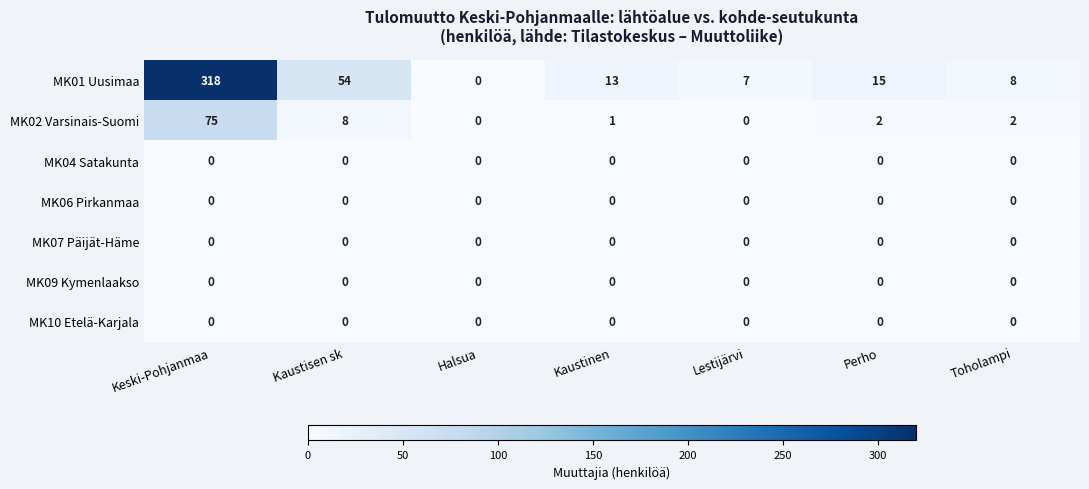

What is the greatest value displayed?

318